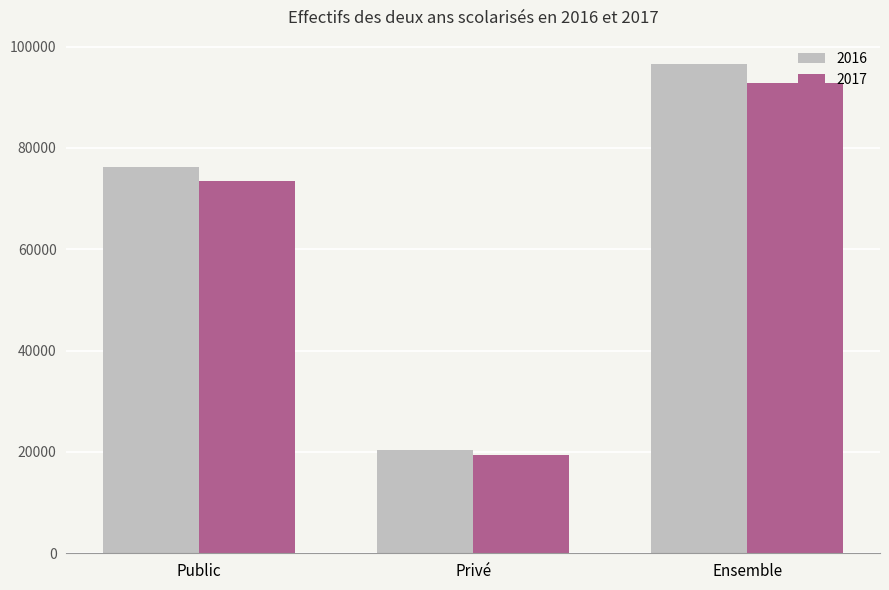

What is the difference between the 2017 values at Privé and Ensemble?

73526